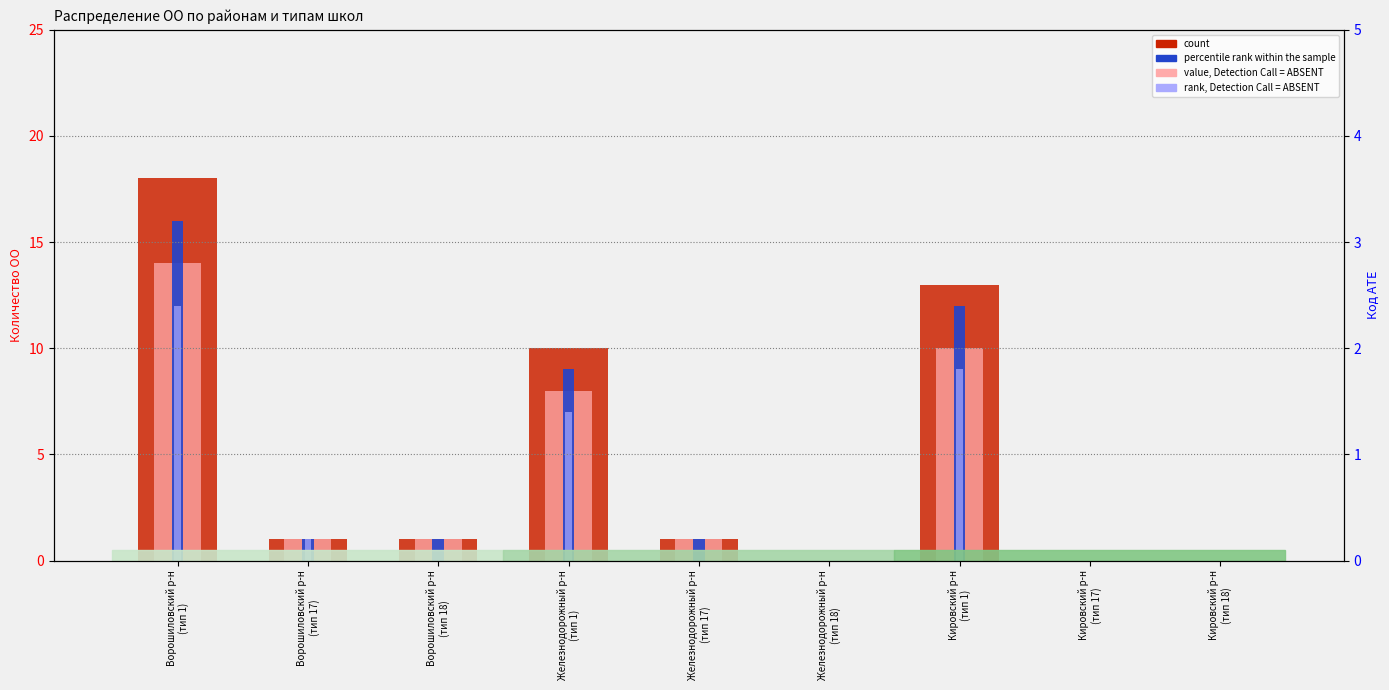

Which series has the largest total across all categories?

count